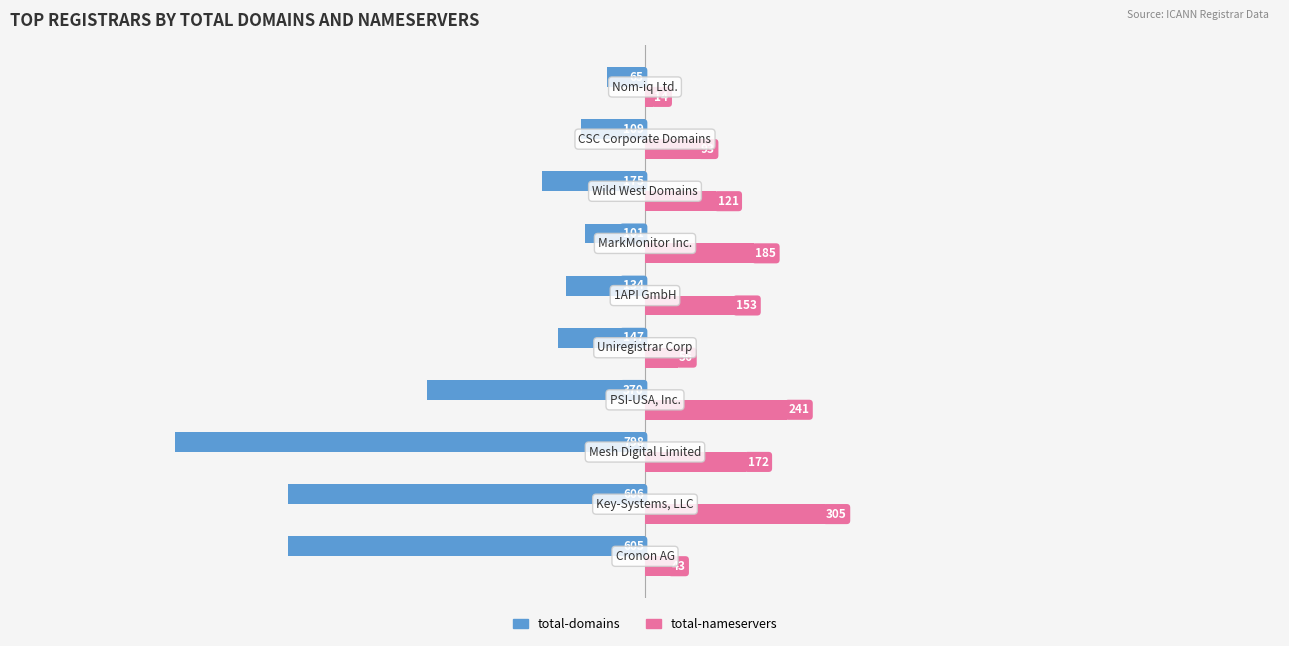

What is the minimum value shown in the chart?

-798